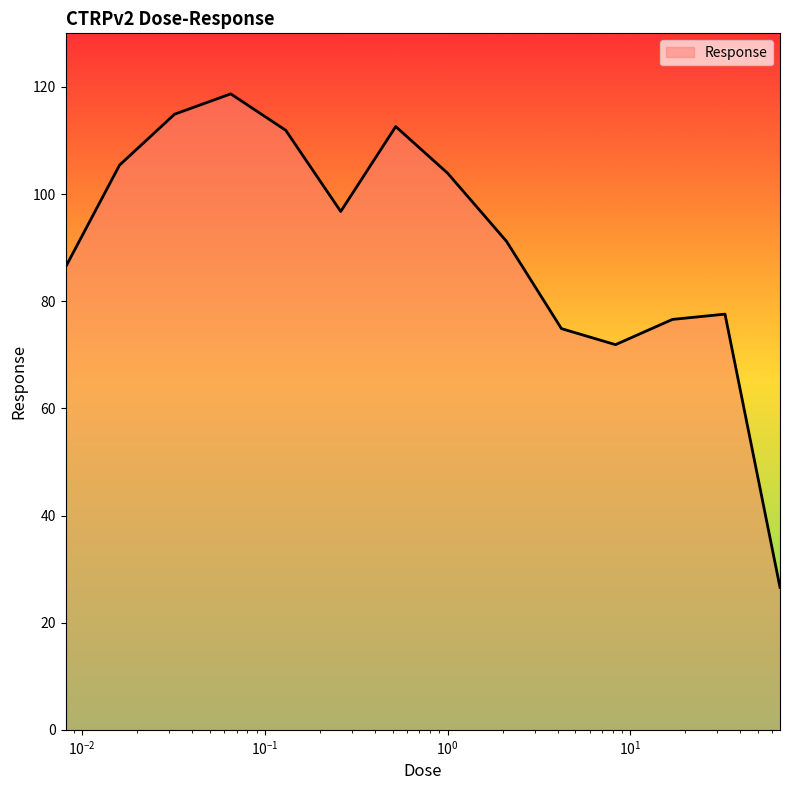

Reading left to right, what are all the values shown in this chart?

86.4	105.4	114.9	118.7	111.9	96.8	112.6	103.9	91.2	74.9	71.9	76.6	77.6	26.6